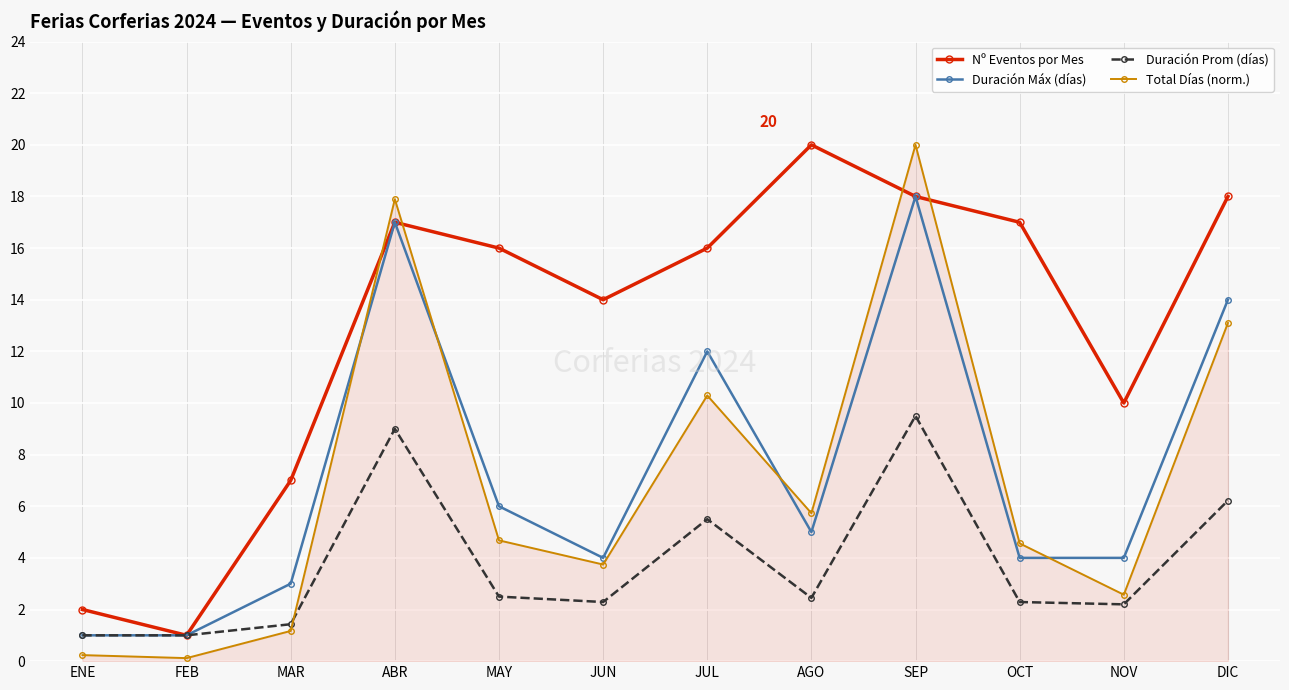

True or false: Nº Eventos por Mes has a value of 3.2 at MAR.

False